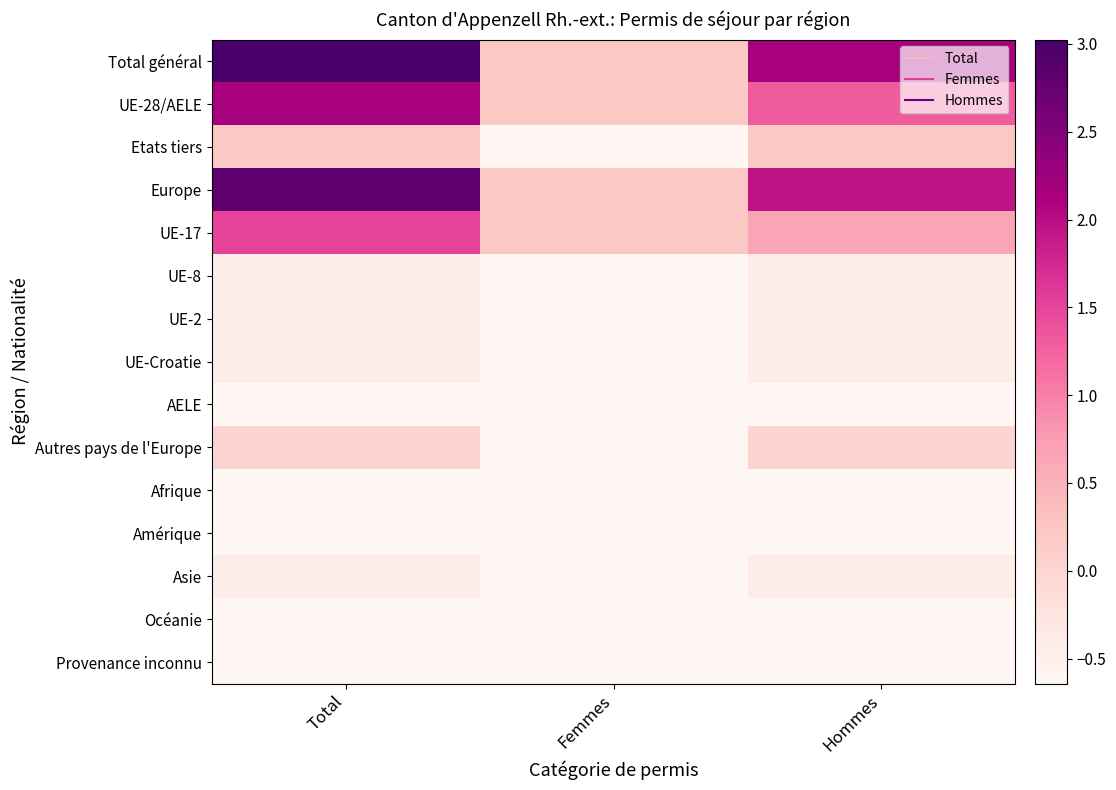

Reading left to right, what are all the values shown in this chart?

Total général: Total=3.0	Femmes=0.2	Hommes=2.2
UE-28/AELE: Total=2.2	Femmes=0.2	Hommes=1.3
Etats tiers: Total=0.2	Femmes=-0.6	Hommes=0.2
Europe: Total=2.8	Femmes=0.2	Hommes=1.9
UE-17: Total=1.5	Femmes=0.2	Hommes=0.7
UE-8: Total=-0.4	Femmes=-0.6	Hommes=-0.4
UE-2: Total=-0.4	Femmes=-0.6	Hommes=-0.4
UE-Croatie: Total=-0.4	Femmes=-0.6	Hommes=-0.4
AELE: Total=-0.6	Femmes=-0.6	Hommes=-0.6
Autres pays de l'Europe: Total=0.0	Femmes=-0.6	Hommes=0.0
Afrique: Total=-0.6	Femmes=-0.6	Hommes=-0.6
Amérique: Total=-0.6	Femmes=-0.6	Hommes=-0.6
Asie: Total=-0.4	Femmes=-0.6	Hommes=-0.4
Océanie: Total=-0.6	Femmes=-0.6	Hommes=-0.6
Provenance inconnu: Total=-0.6	Femmes=-0.6	Hommes=-0.6